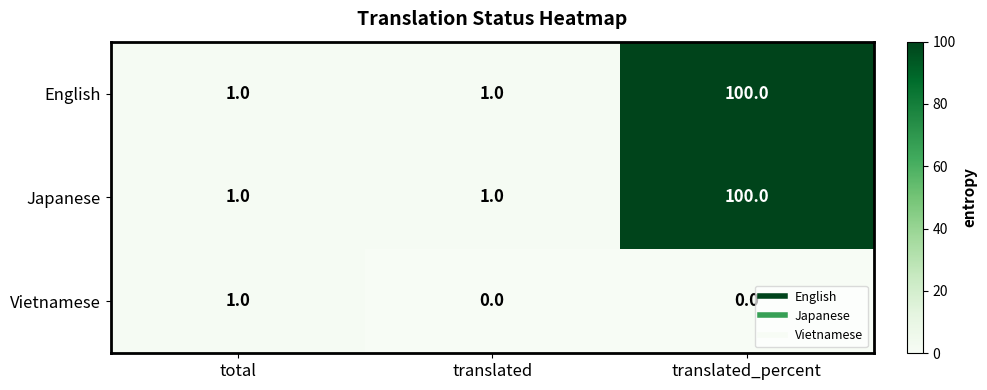

The Japanese series shows 1 at translated. True or false?

True